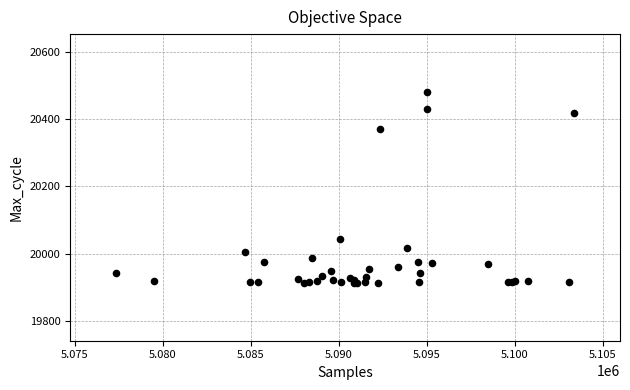

What Y value in the scatter plot is closest to 20196?

20043